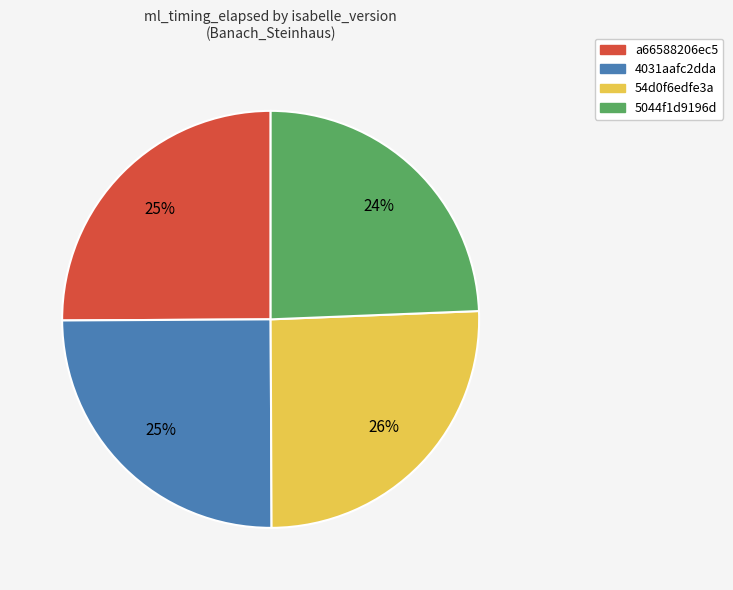

To the nearest percent, what is the average slice percentage?

25%